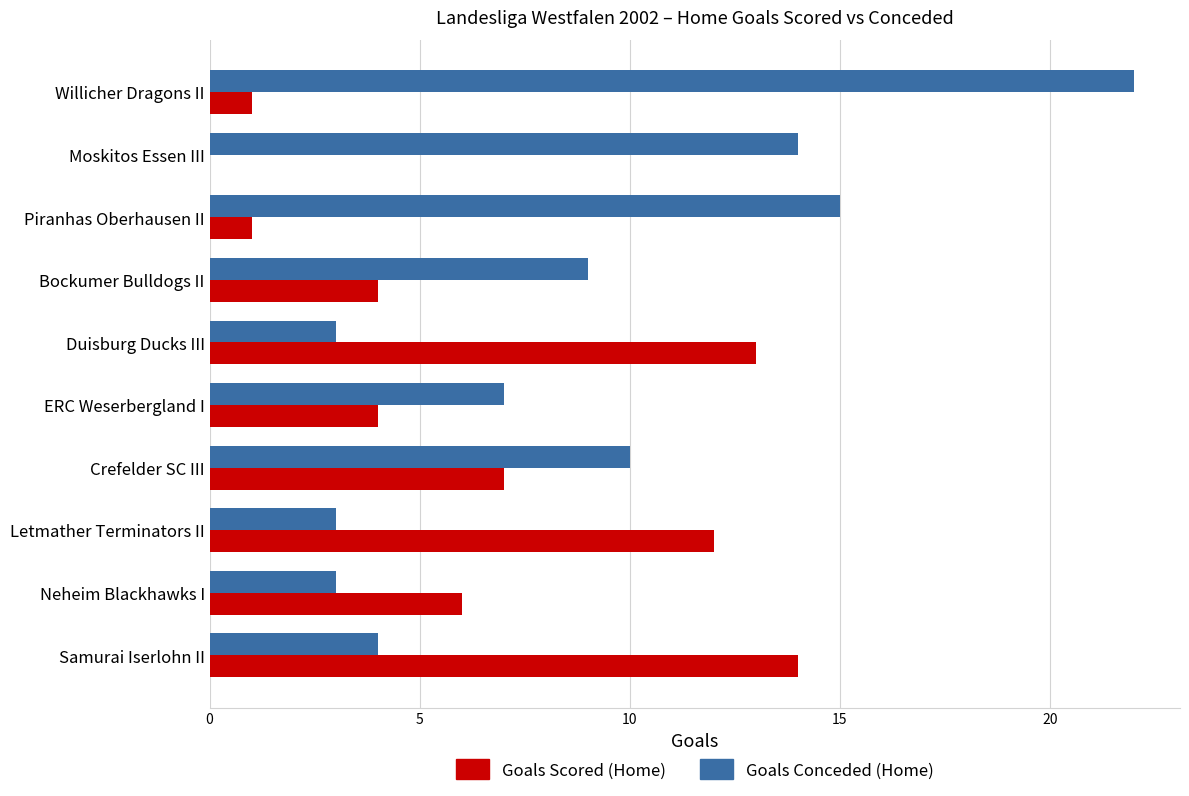

Which label corresponds to the largest value in the chart?

Willicher Dragons II